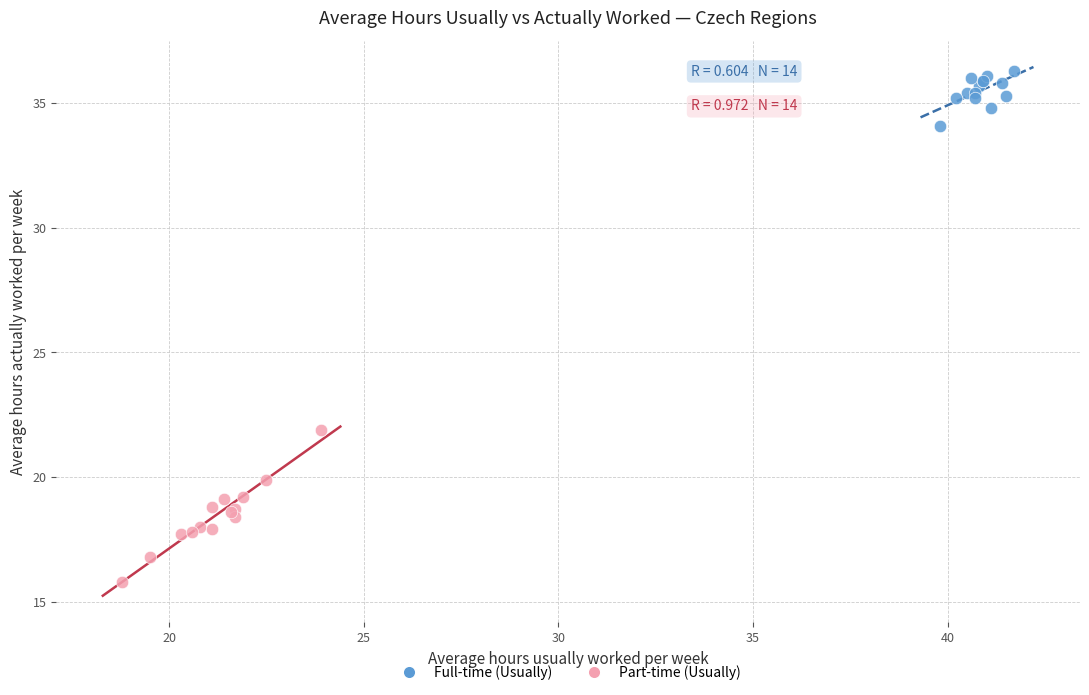

Which series reaches the maximum Y coordinate?

Full-time (Usually)